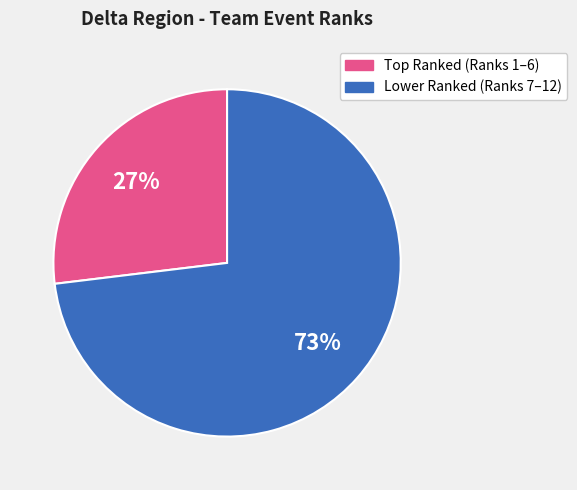

To the nearest percent, what is the average slice percentage?

50%